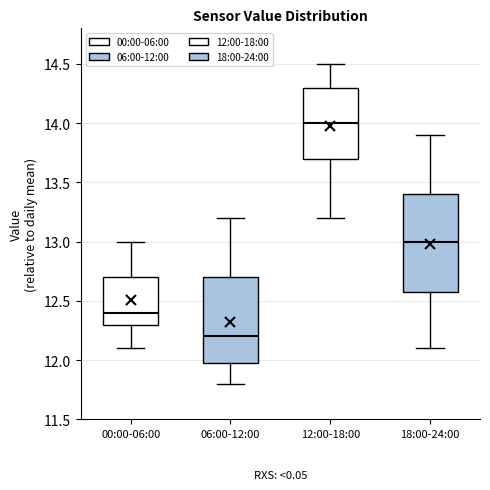

Which box has the lowest median line?

06:00-12:00